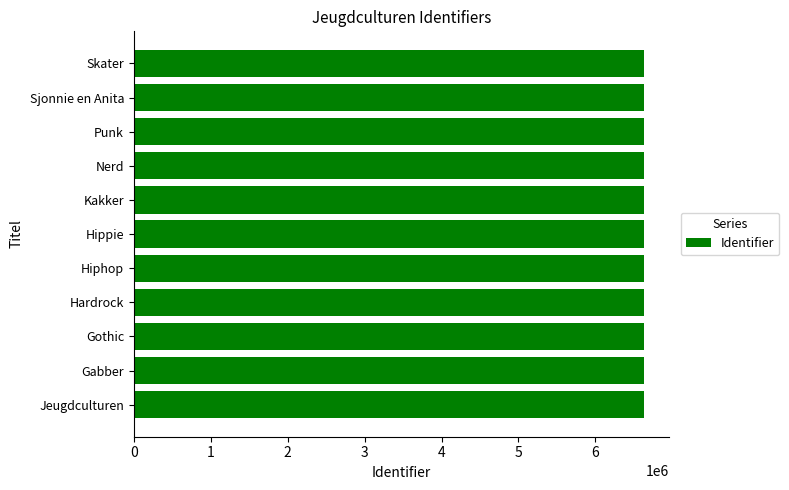

The value at Hiphop is 1666503. True or false?

False